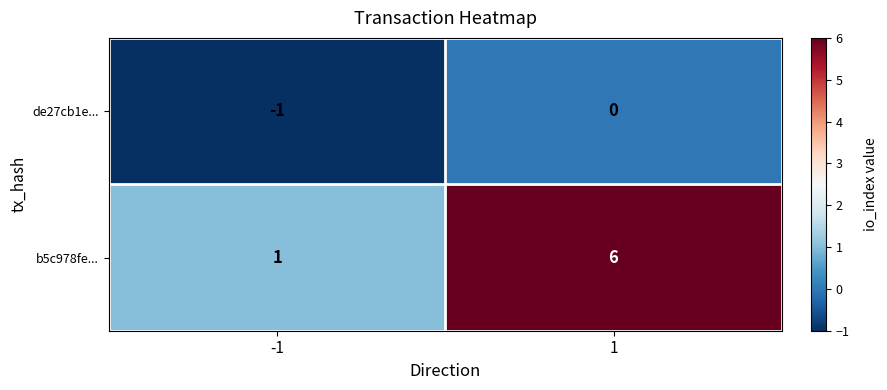

Reading left to right, what are all the values shown in this chart?

de27cb1e...: -1	0
b5c978fe...: 1	6